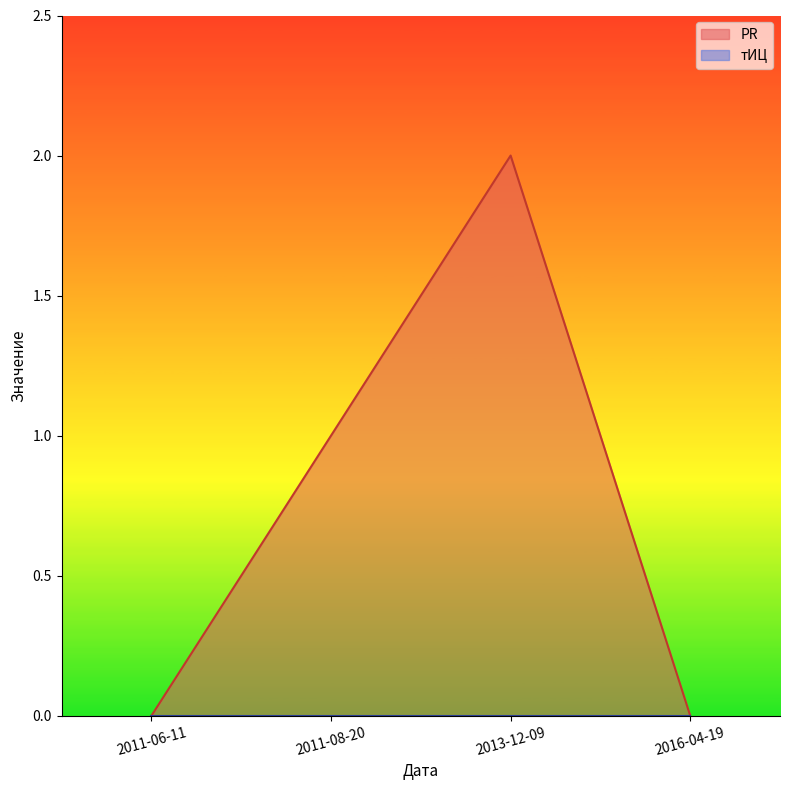

What is the value of the 2nd point from the left?

1